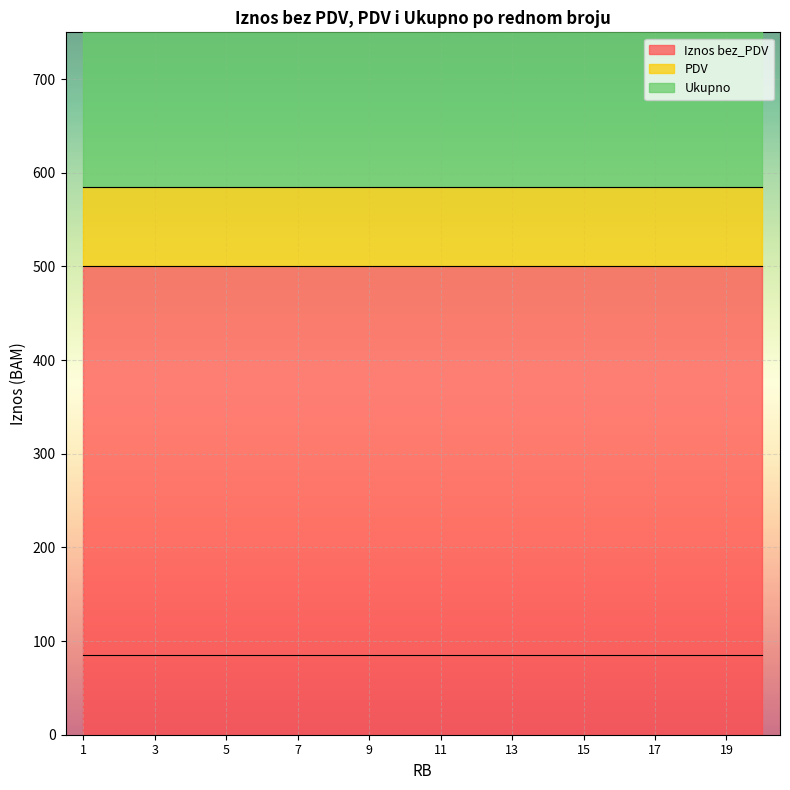

The value of PDV at 5 is 27. True or false?

False